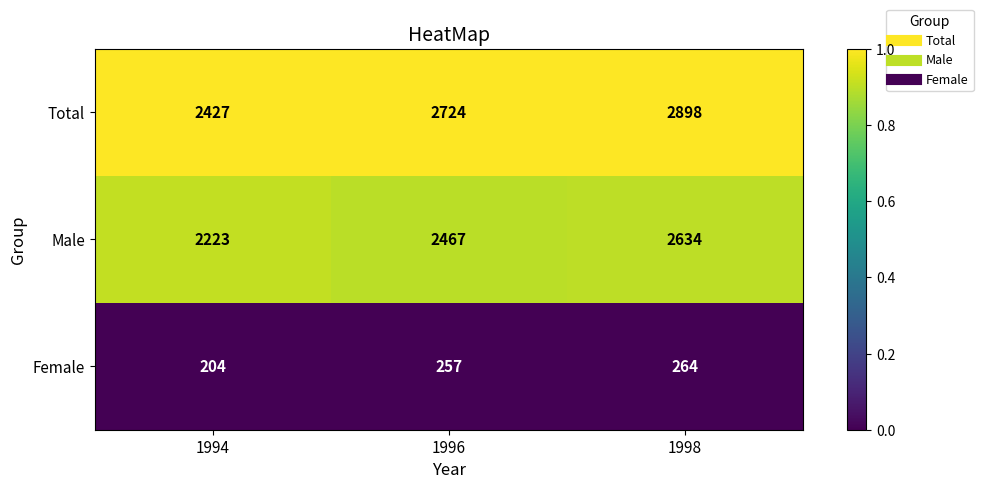

Reading right to left, extract all data points from this chart.

Total: 2898	2724	2427
Male: 2634	2467	2223
Female: 264	257	204